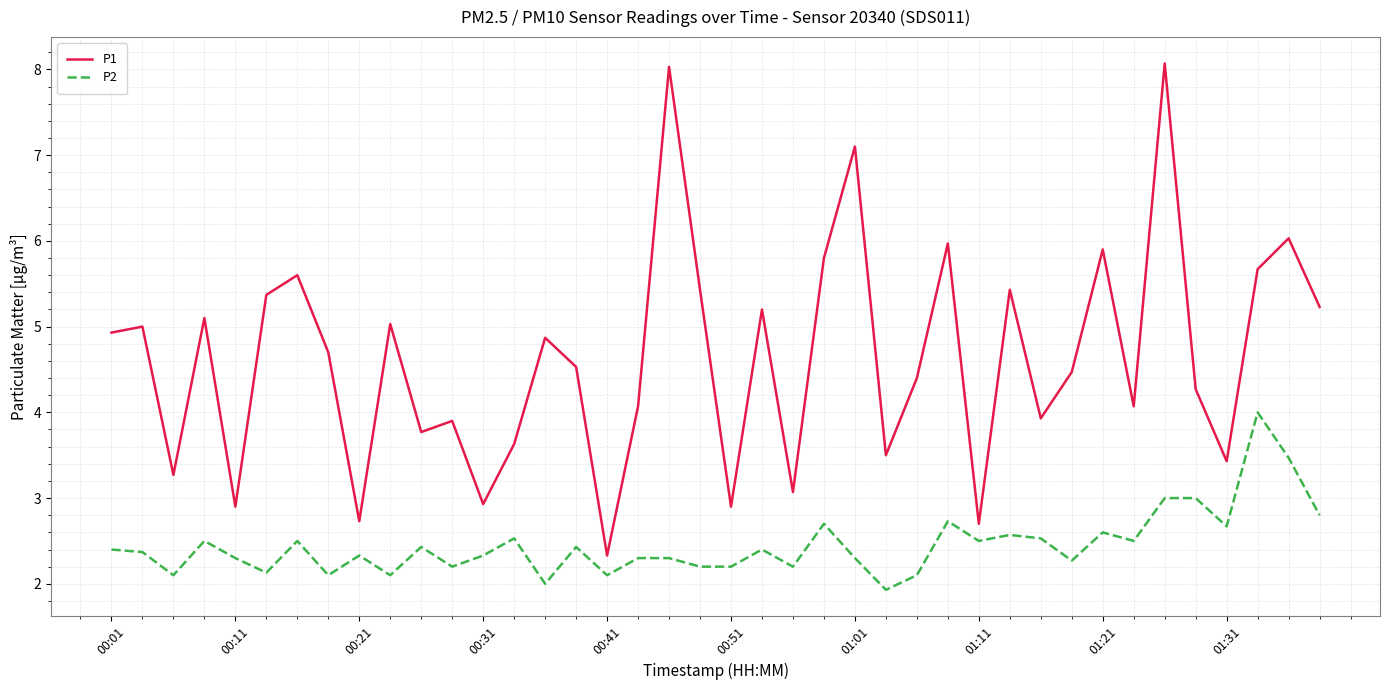

Which series has the largest range (max minus min)?

P1